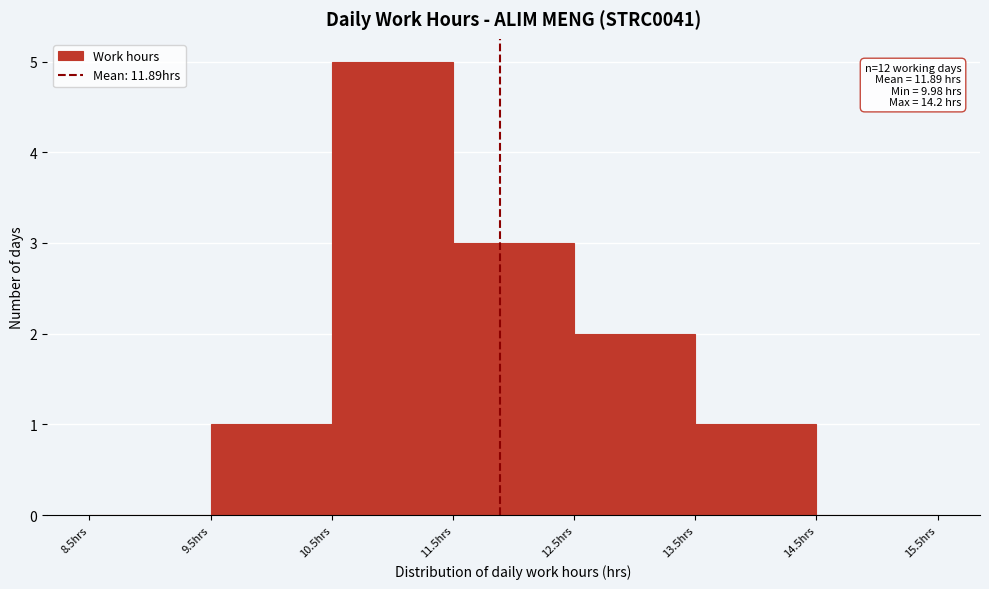

Which range on the x-axis has the tallest bar?

10.5 to 11.5